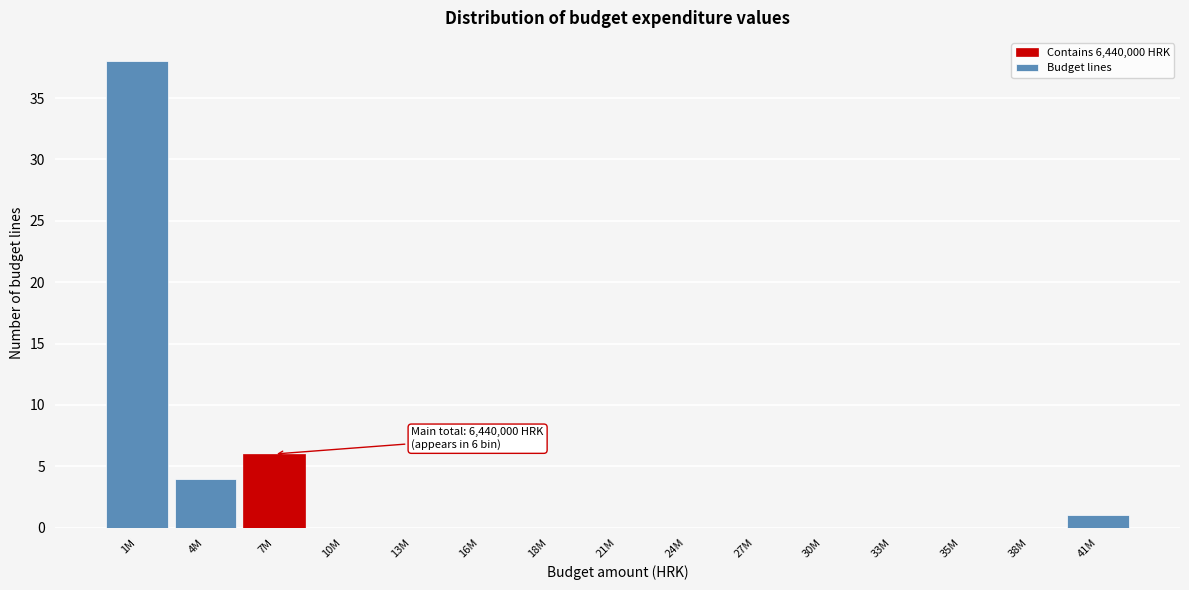

Reading left to right, list all the values displayed in this chart.

1M=38	4M=4	7M=6	10M=0	13M=0	16M=0	18M=0	21M=0	24M=0	27M=0	30M=0	33M=0	35M=0	38M=0	41M=1